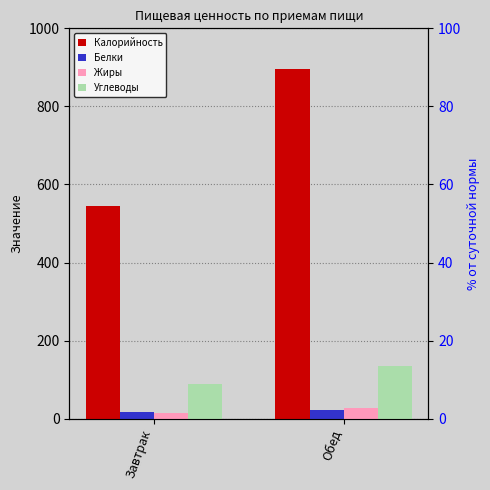

Reading left to right, extract all data points from this chart.

Калорийность: Завтрак=545.6	Обед=895.9
Белки: Завтрак=16.2	Обед=22.1
Жиры: Завтрак=13.7	Обед=28.6
Углеводы: Завтрак=89.0	Обед=135.8